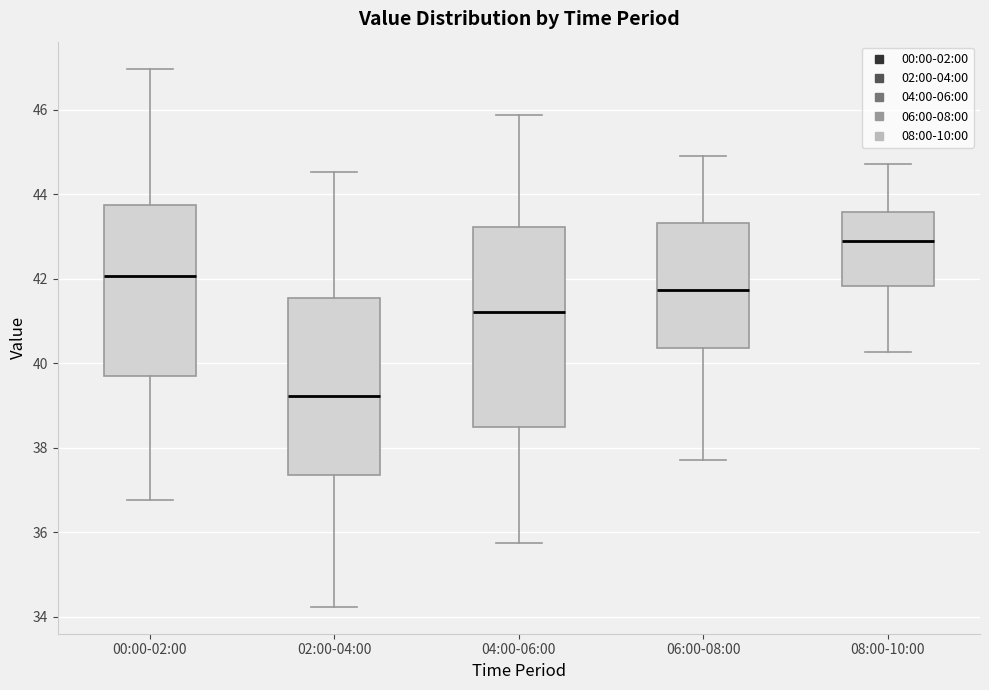

Comparing the boxes themselves (not the whiskers), which one is the tallest?

04:00-06:00